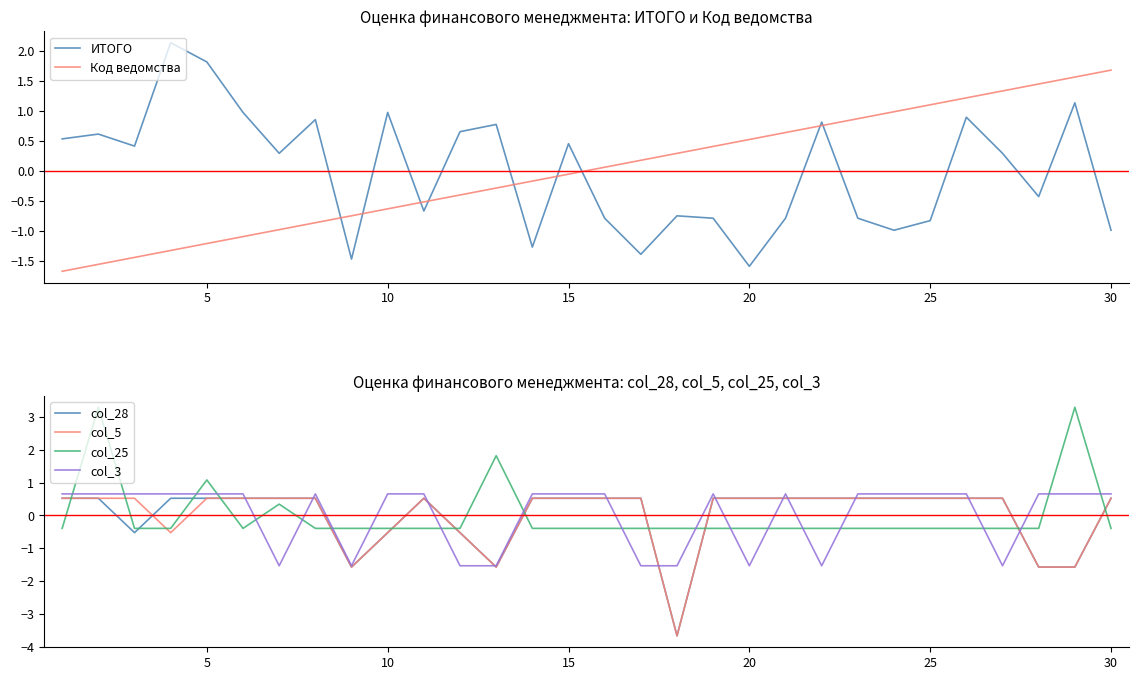

Count the col_5 values in the range 0 to 1.

22